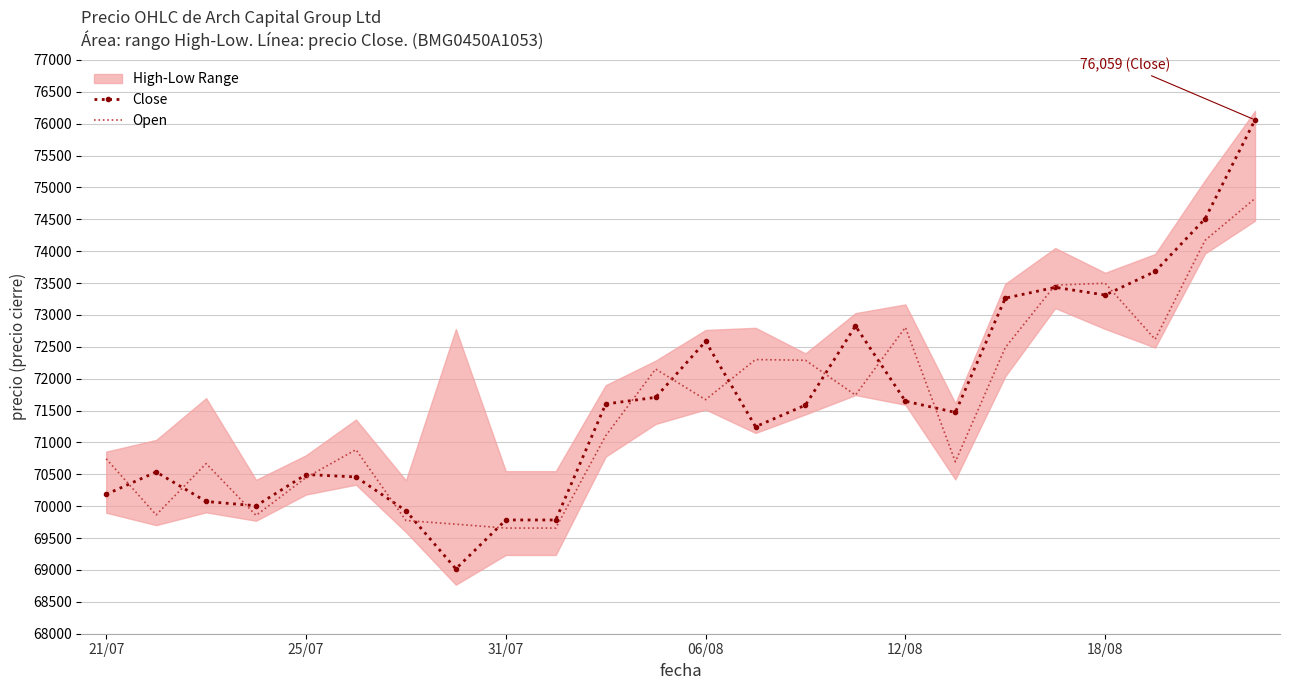

What is the maximum value for Open?

74827